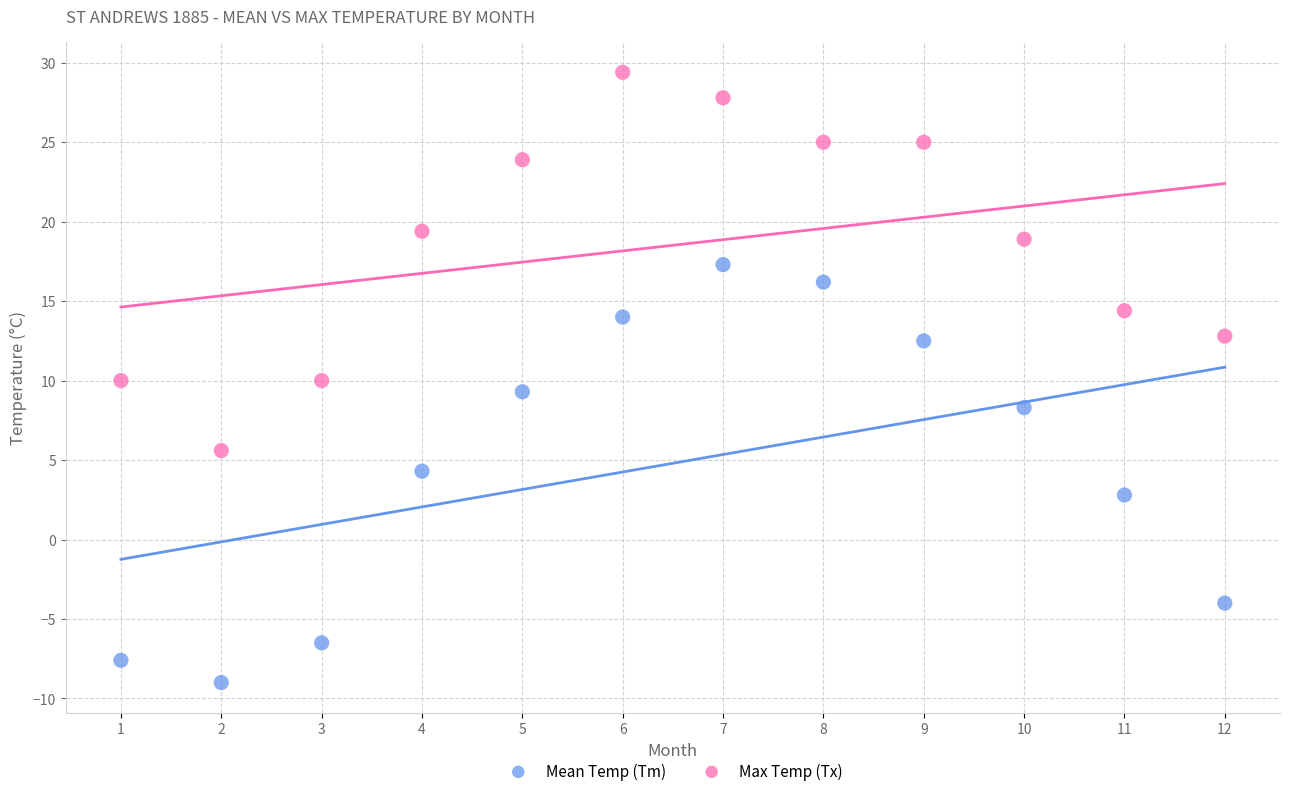

Across all data points, what is the range of X values (max minus min)?

11.0